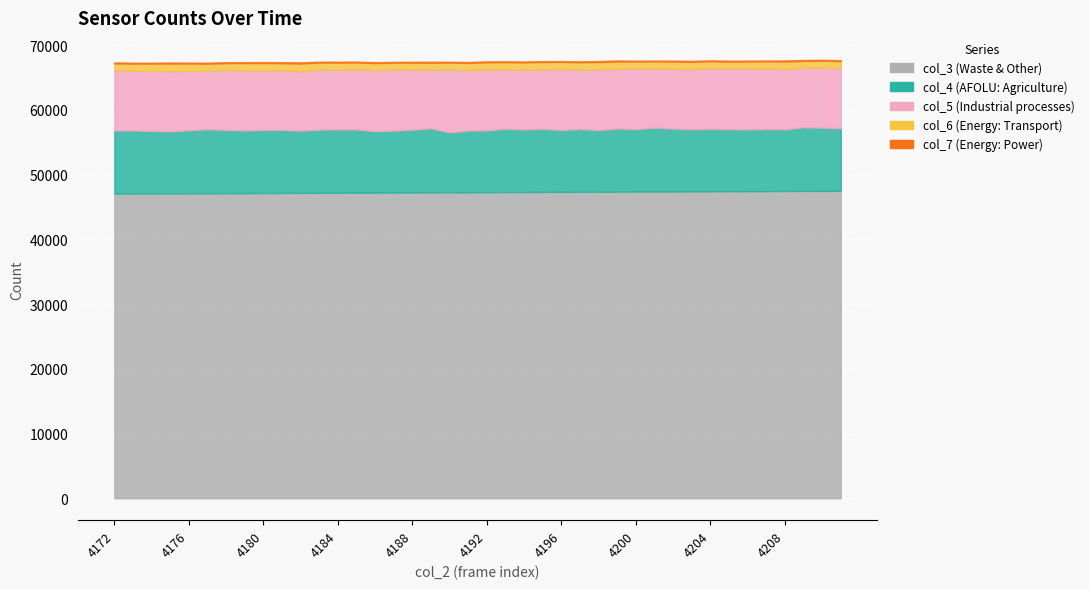

What is the total value across all series at 4187?

67416